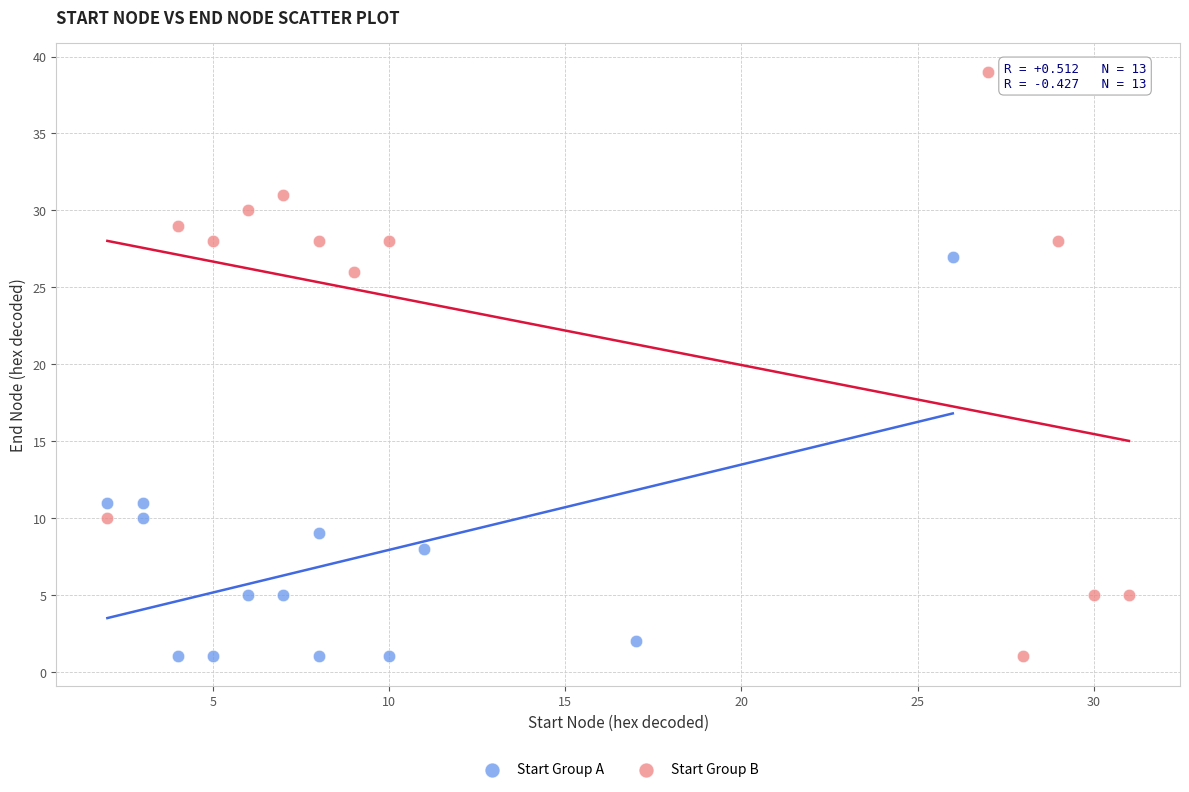

What are all the series names shown in the legend?

Start Group A, Start Group B